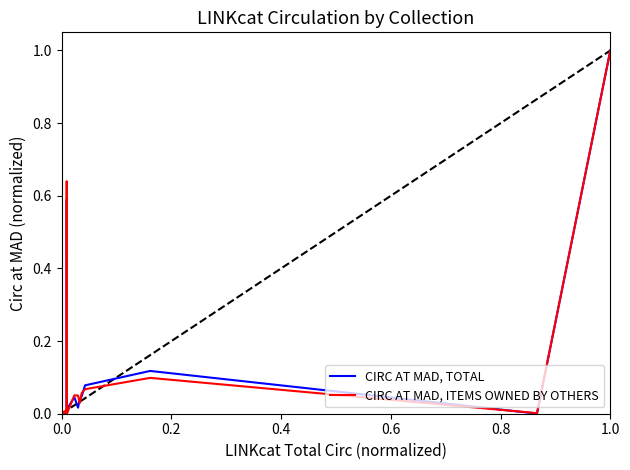

Rank the series by their average value, from lowest to highest.

CIRC AT MAD, TOTAL, CIRC AT MAD, ITEMS OWNED BY OTHERS